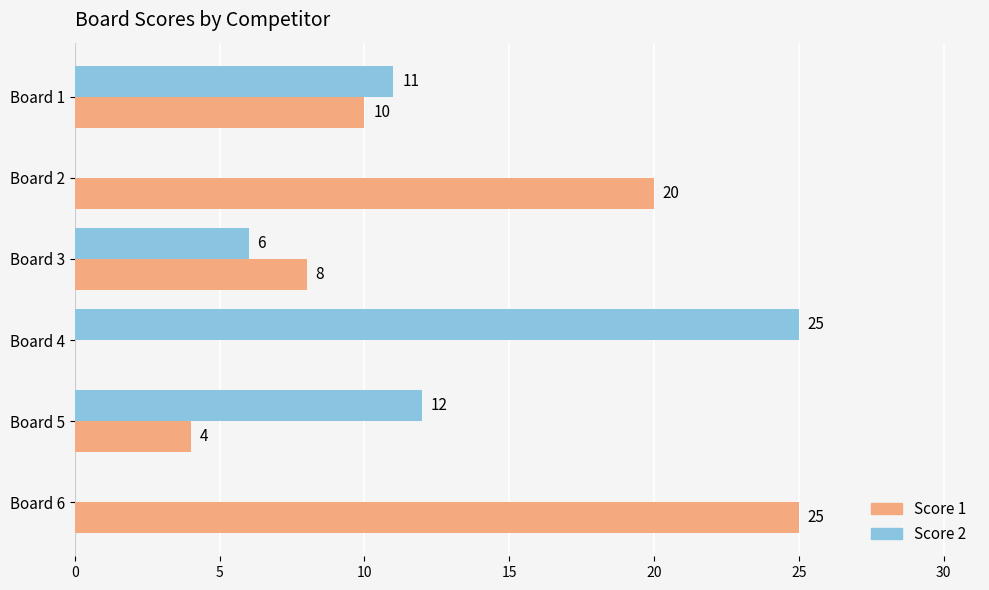

What is the approximate value of Score 2 at Board 3, to the nearest 5?

5